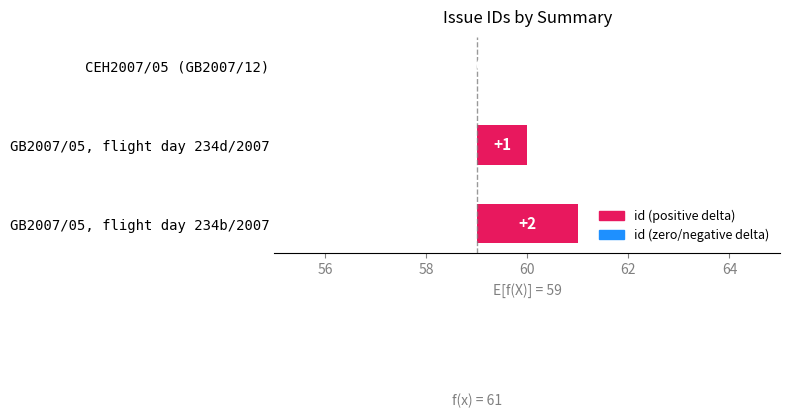

True or false: the data shows 1 at CEH2007/05 (GB2007/12).

False